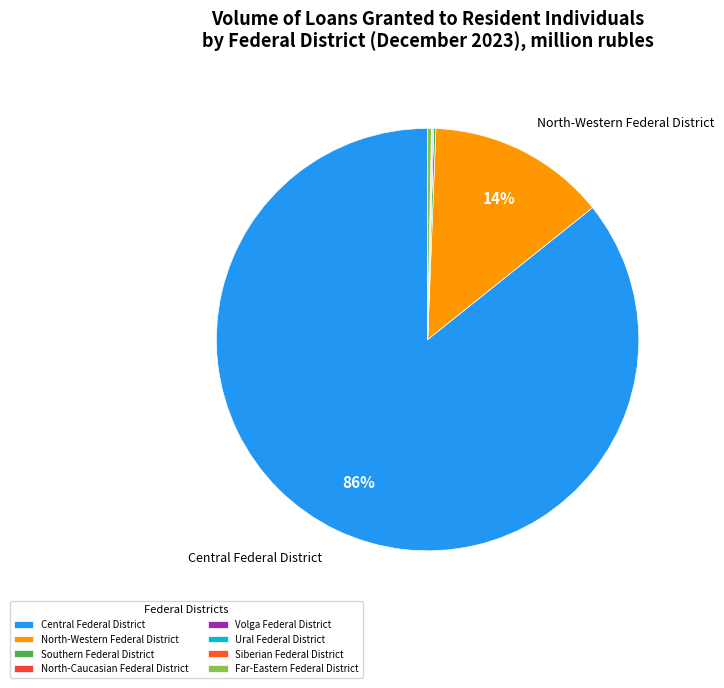

Count the number of slices in the pie.

8